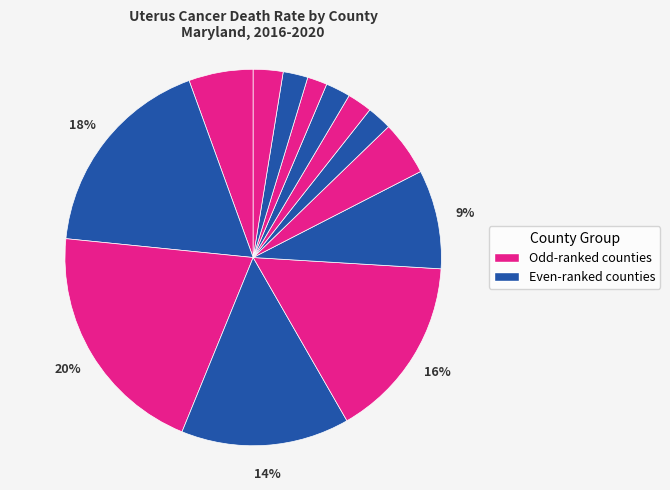

Is there a majority slice in this chart?

No